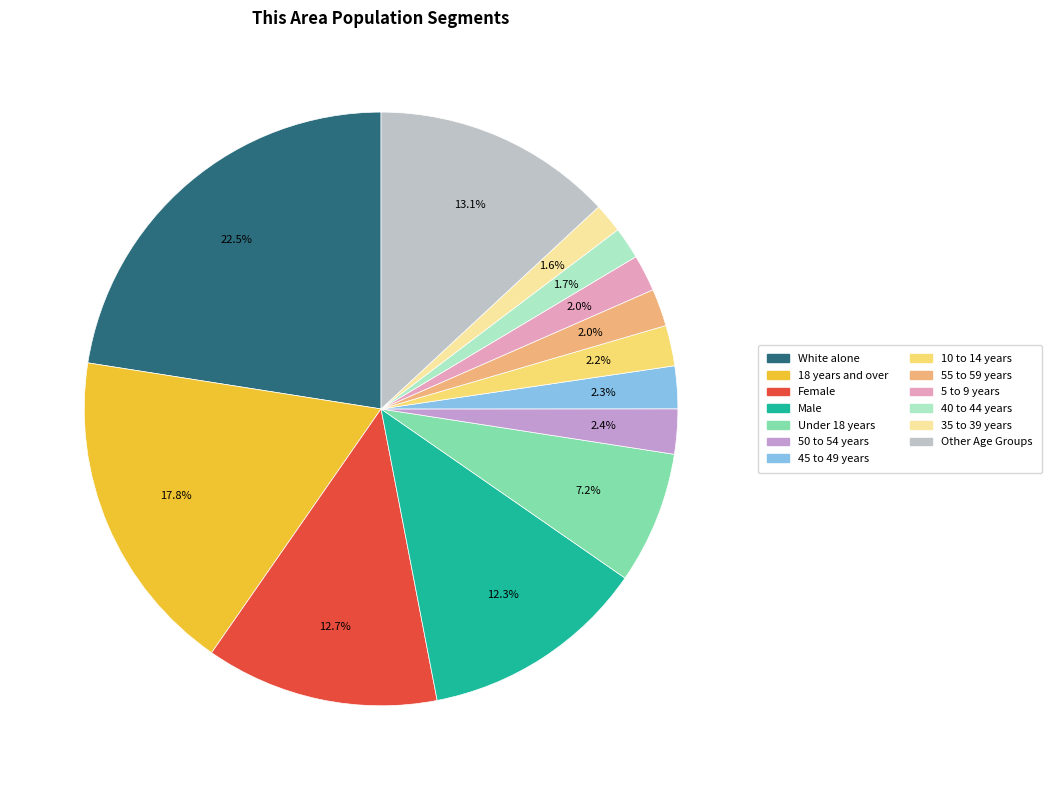

Is there any slice that represents more than half of the pie?

No